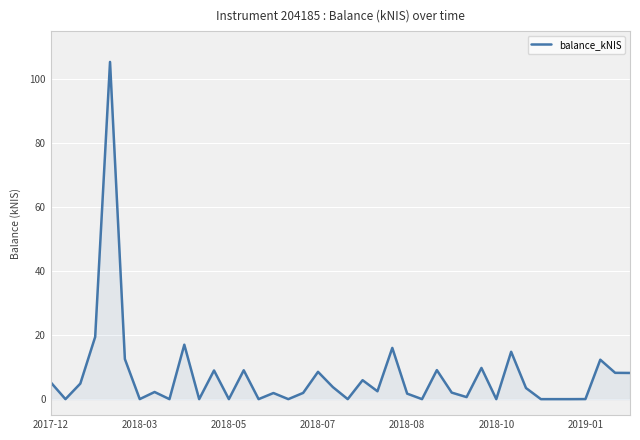

What is the greatest value displayed?

105.4